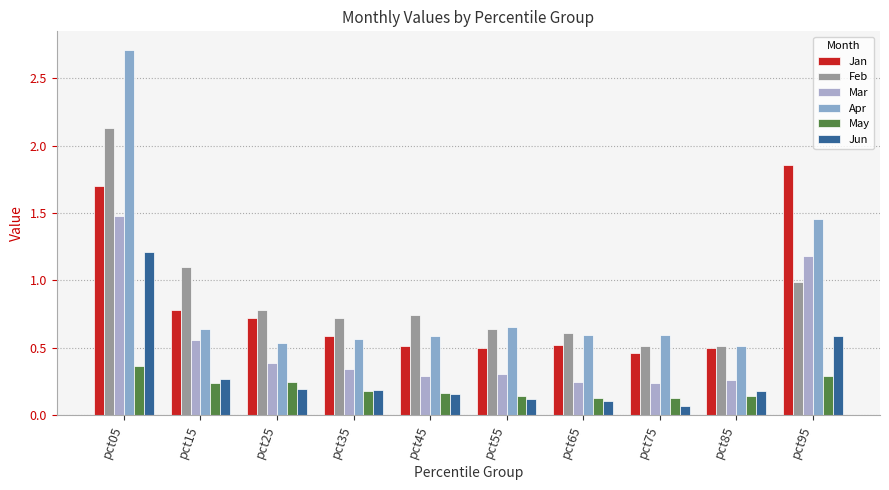

How many categories are shown in the chart?

10